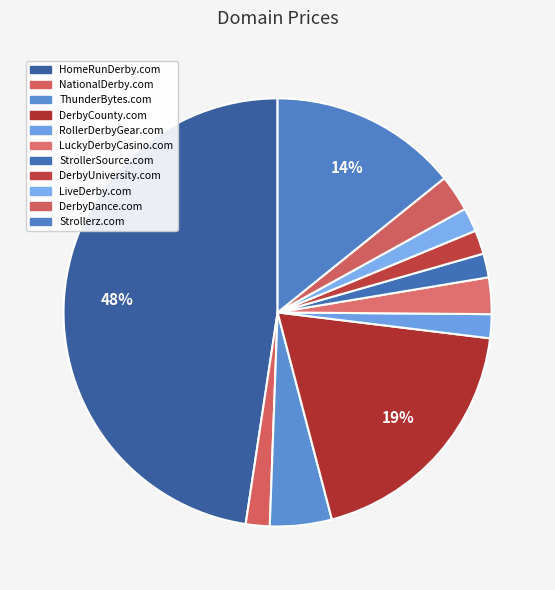

How many slices are in this pie chart?

11